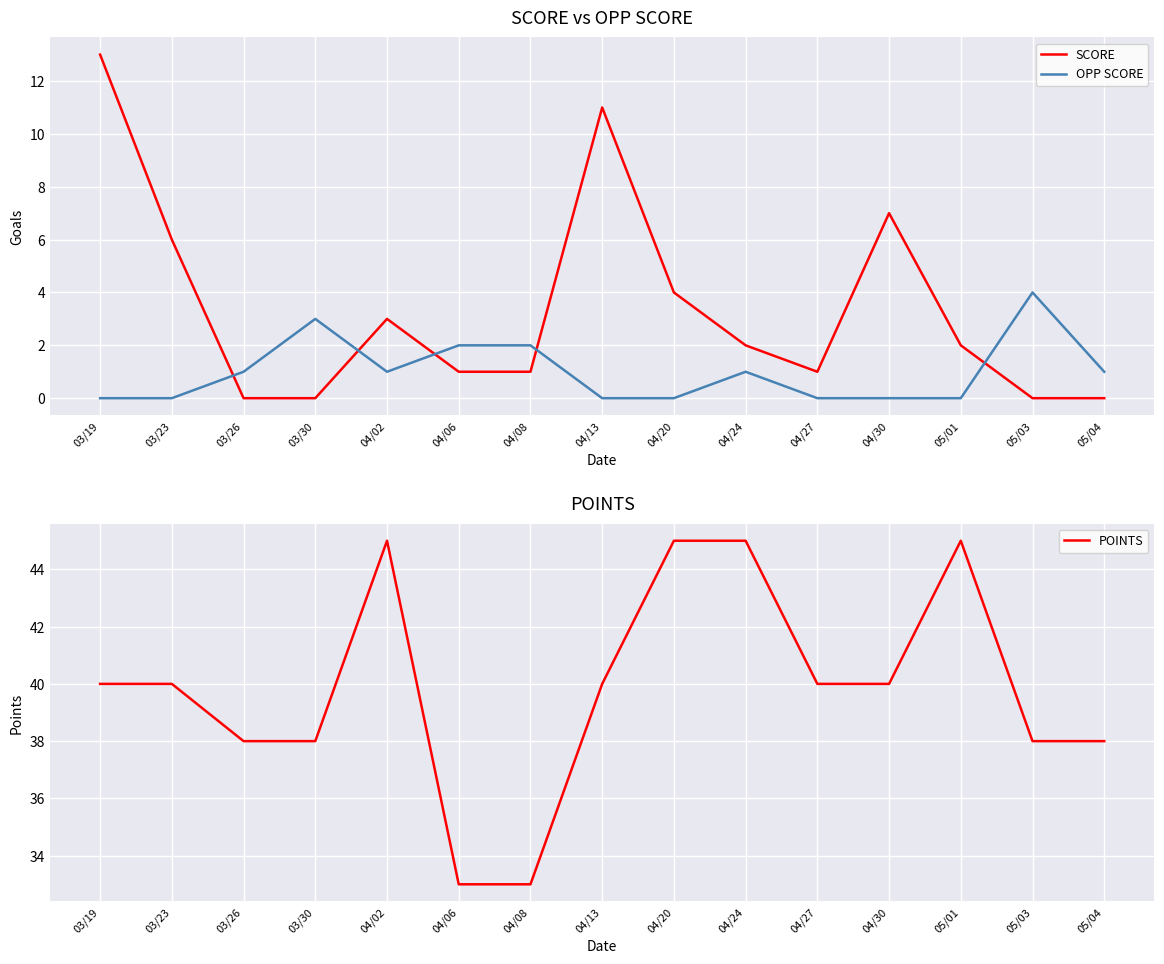

At which category does the chart reach its minimum across all series?

03/26